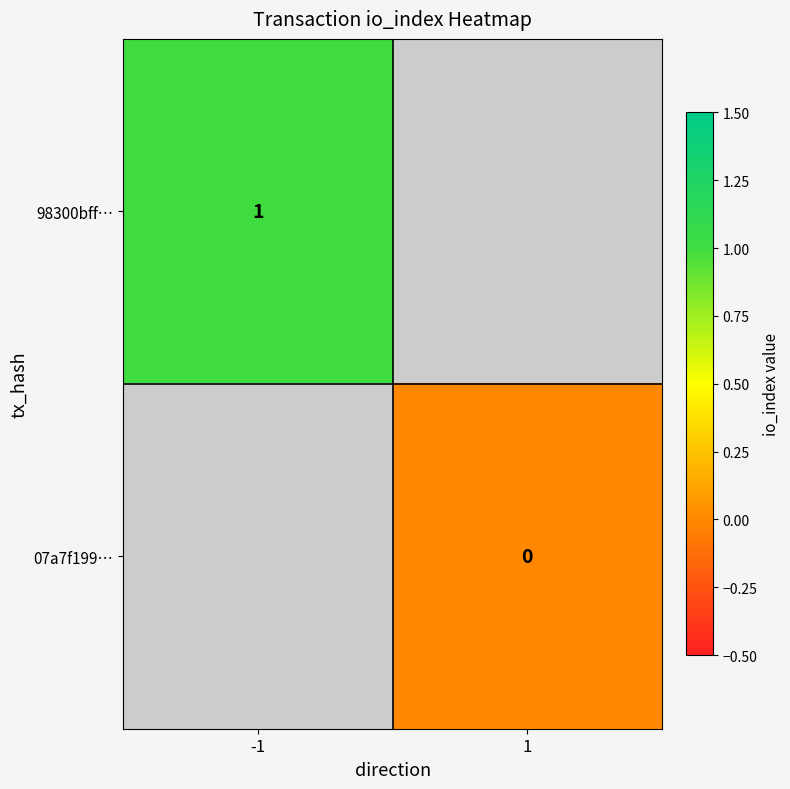

True or false: 98300bff… has a value of 0 at -1.

False